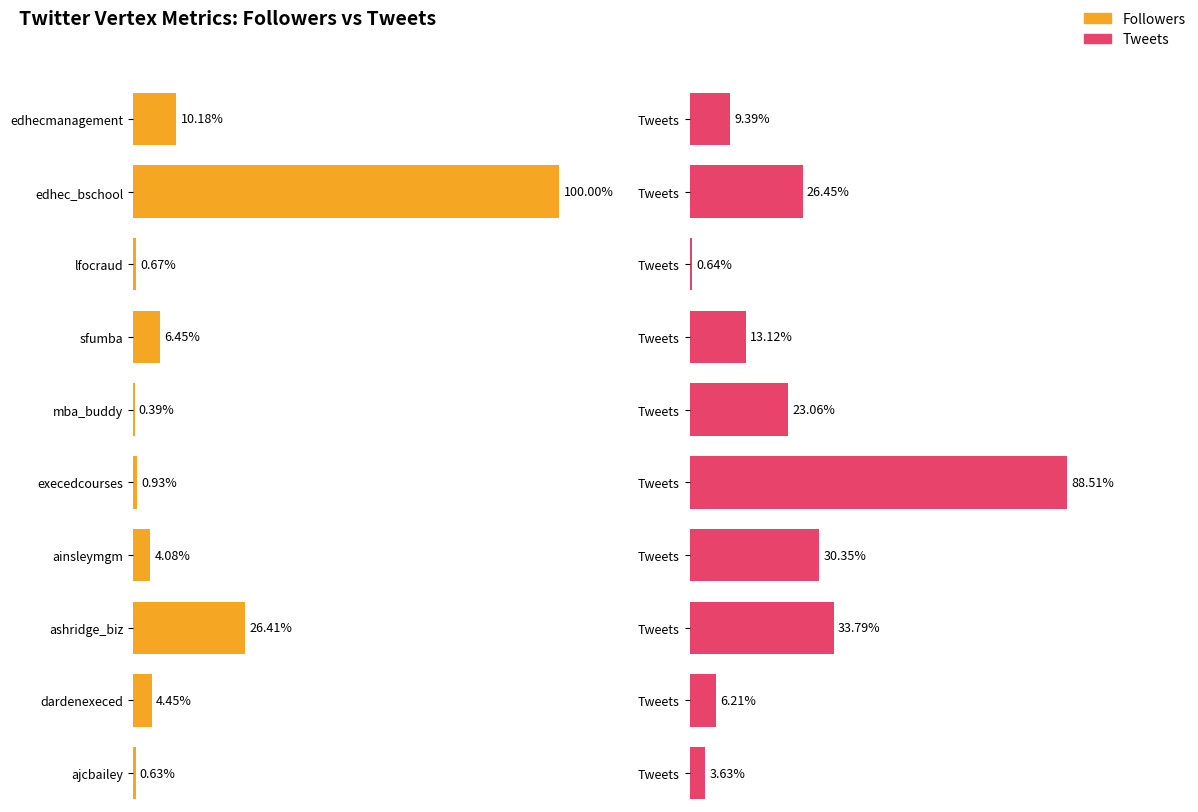

Which series has the largest range (max minus min)?

Followers